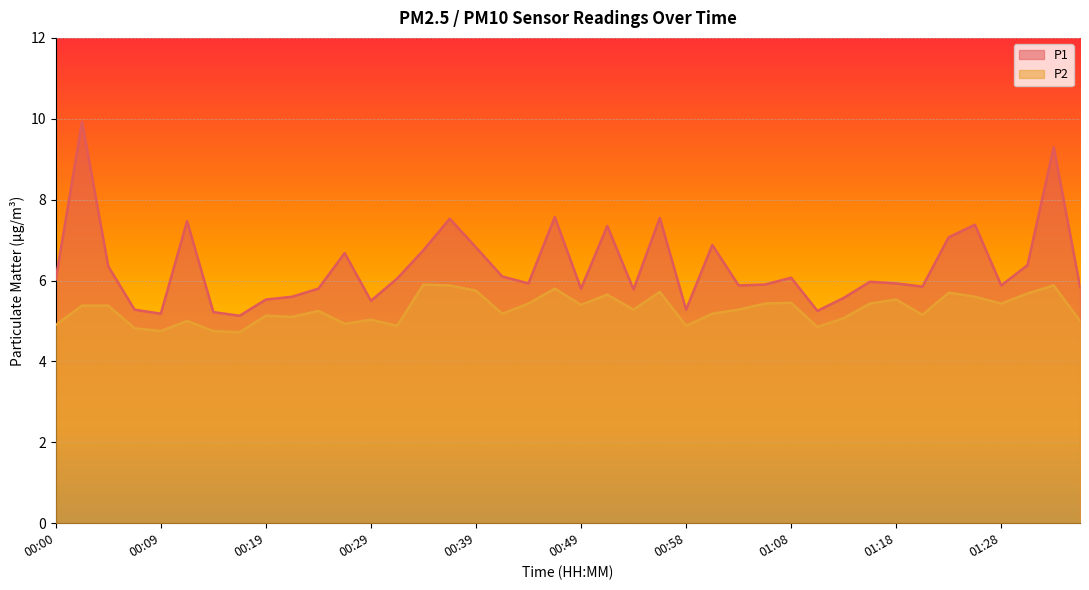

What are all the series names shown in the legend?

P1, P2